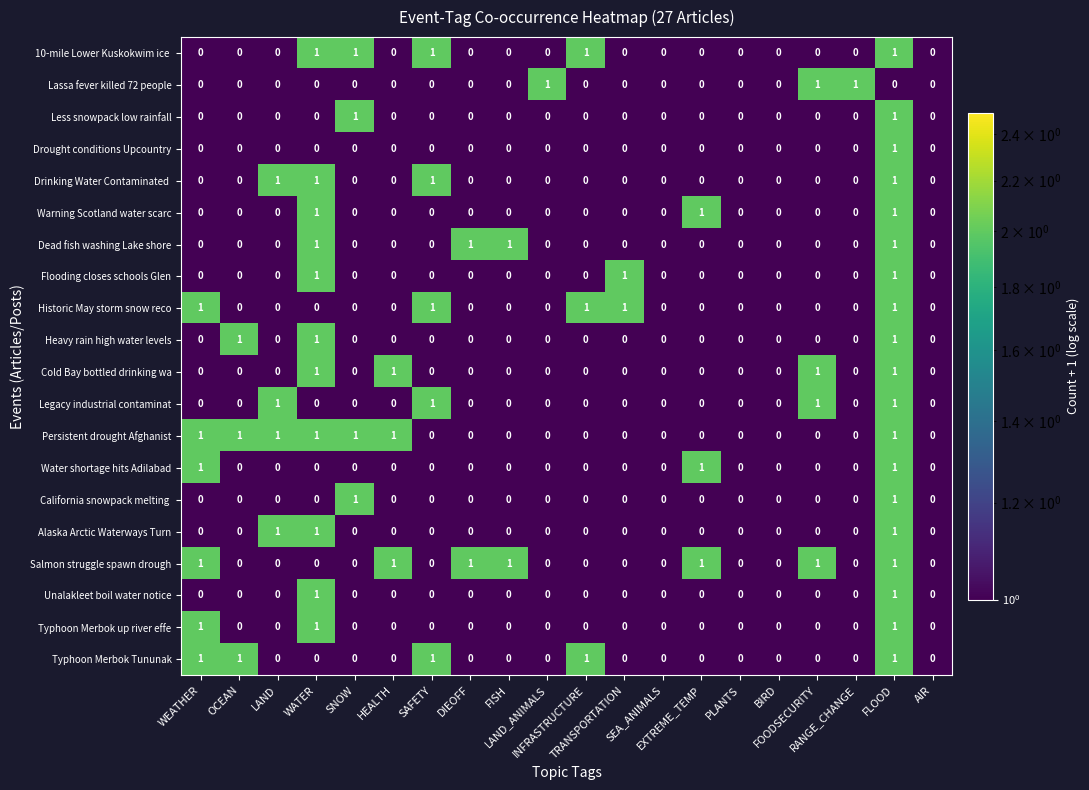

What is the sum of all Alaska Arctic Waterways Turn values?

3